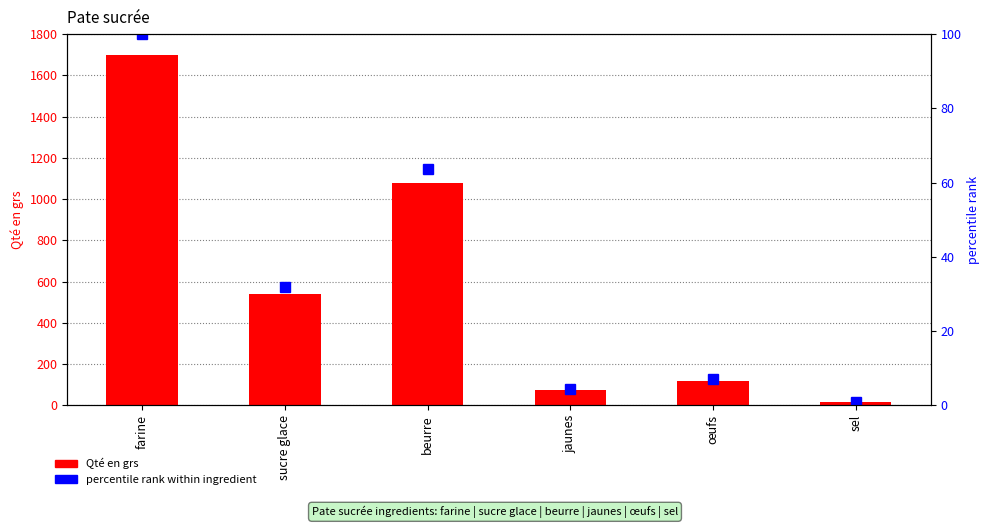

What is the minimum value shown in the chart?

0.9